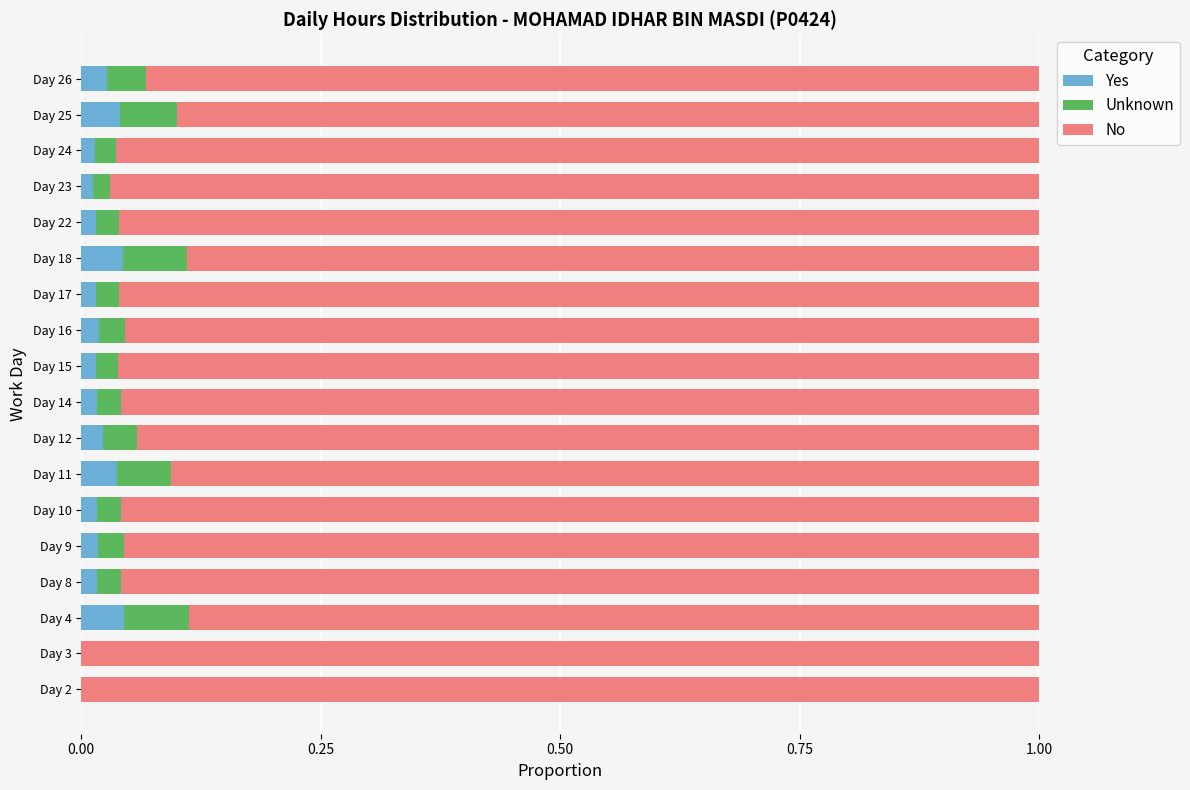

The Yes series shows 0.1 at Day 4. True or false?

False